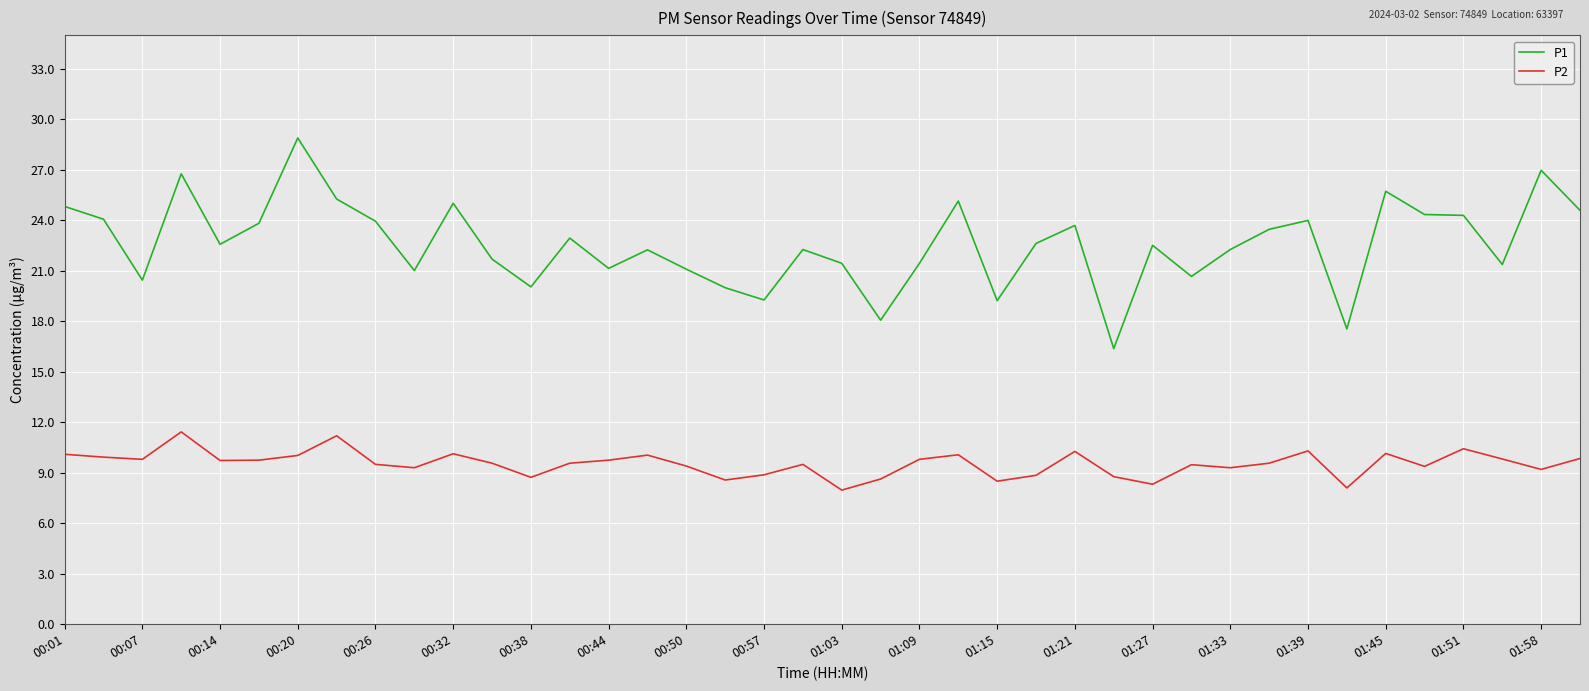

Which series has the widest spread of values?

P1